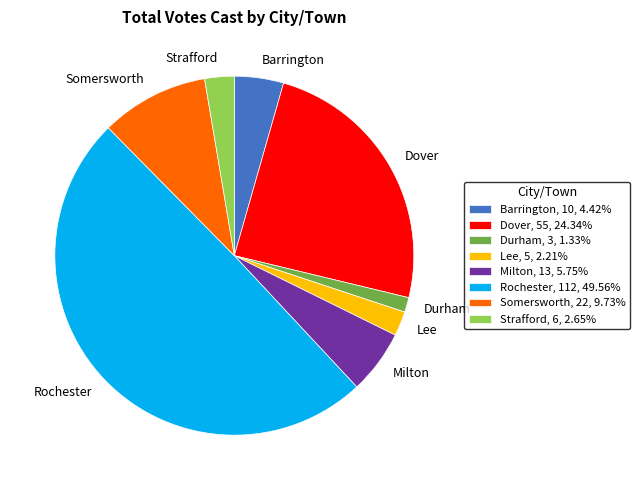

Combined, do Milton, 13, 5.75% and Rochester, 112, 49.56% account for over 50%?

Yes